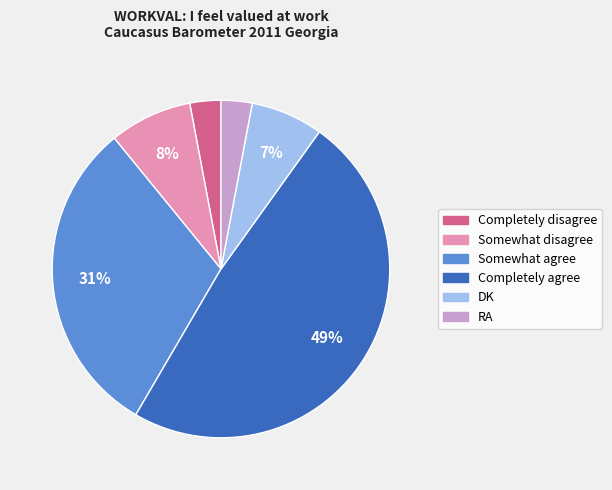

Combined, do Completely agree and Somewhat disagree account for over 50%?

Yes